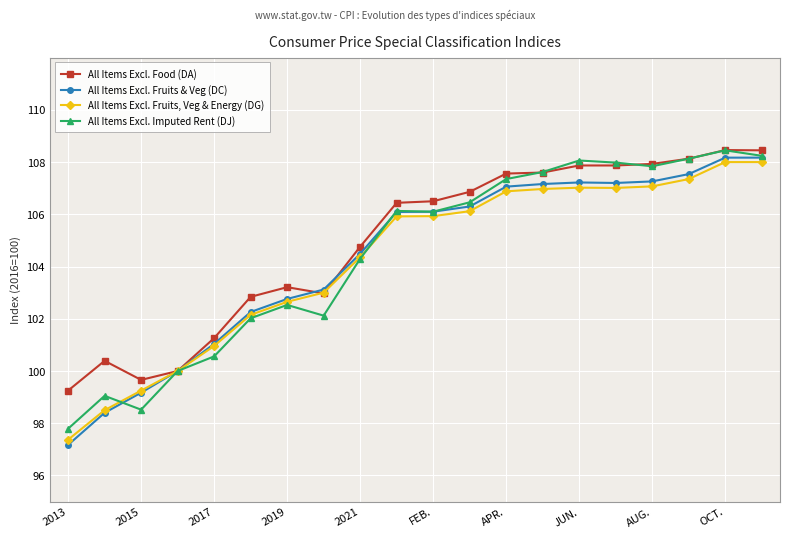

True or false: All Items Excl. Food (DA) has more than 2 points higher than both neighbors.

True